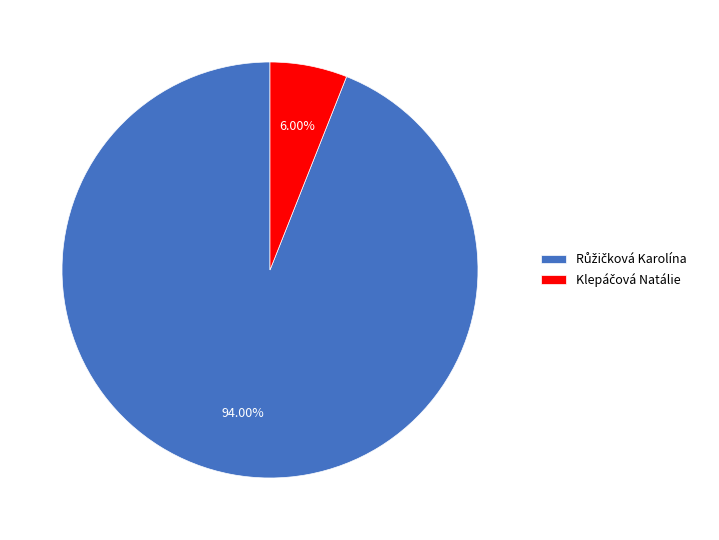

Is there any slice that represents more than half of the pie?

Yes